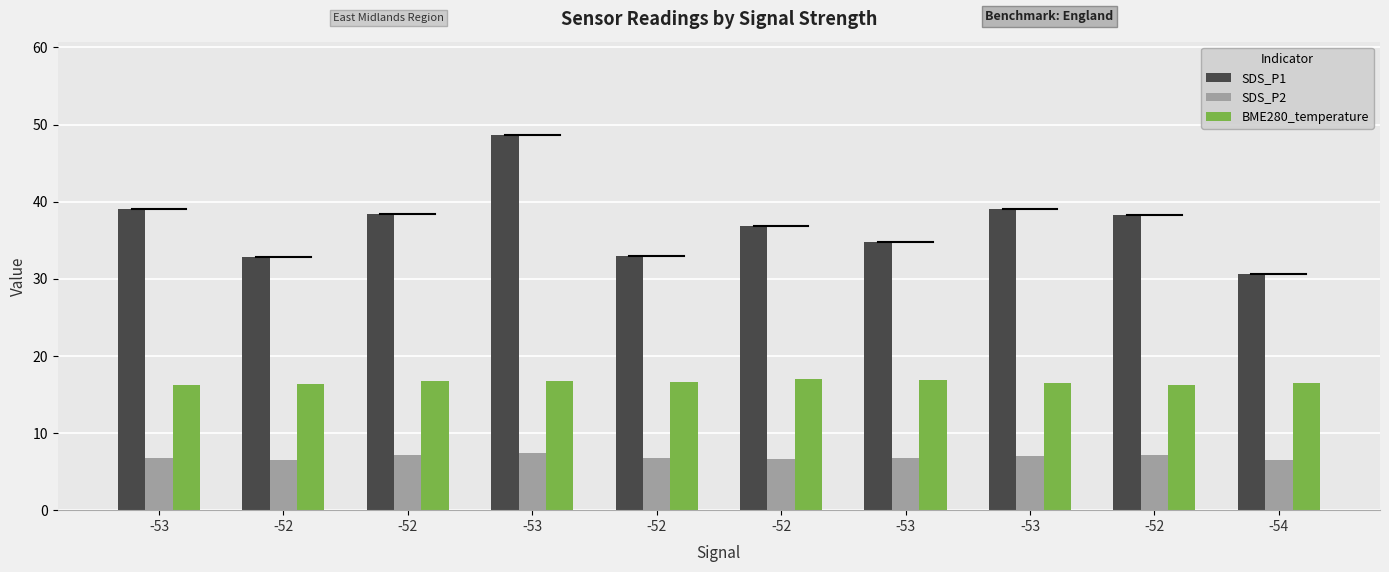

How many categories are shown in the chart?

10